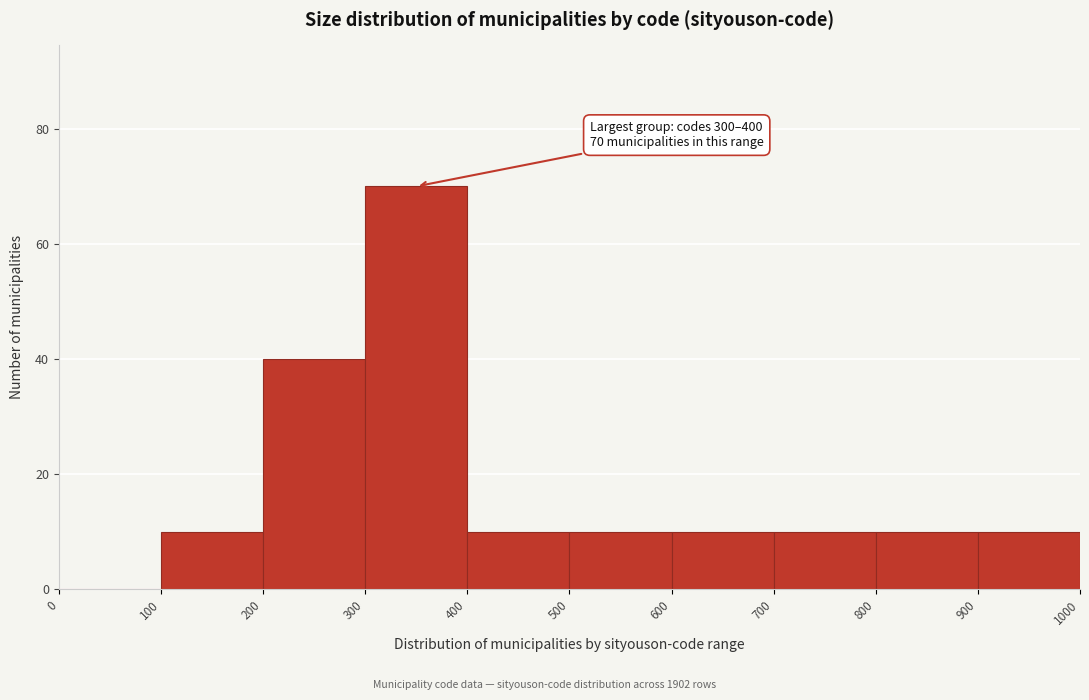

Which range on the x-axis has the tallest bar?

300 to 400